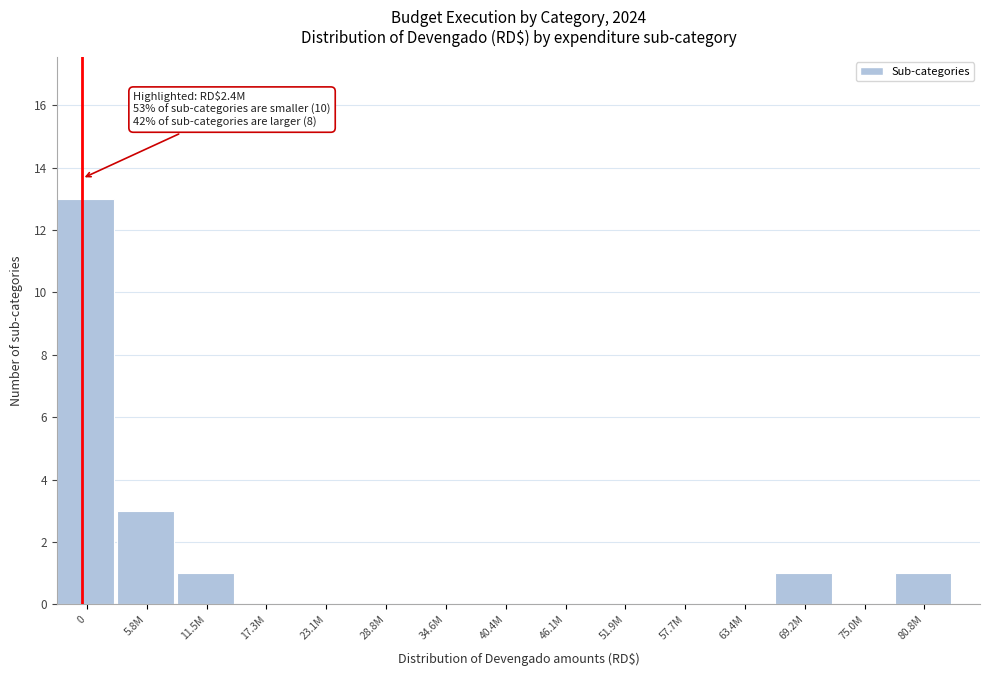

Reading left to right, list all the values displayed in this chart.

0=13	5.8M=3	11.5M=1	17.3M=0	23.1M=0	28.8M=0	34.6M=0	40.4M=0	46.1M=0	51.9M=0	57.7M=0	63.4M=0	69.2M=1	75.0M=0	80.8M=1